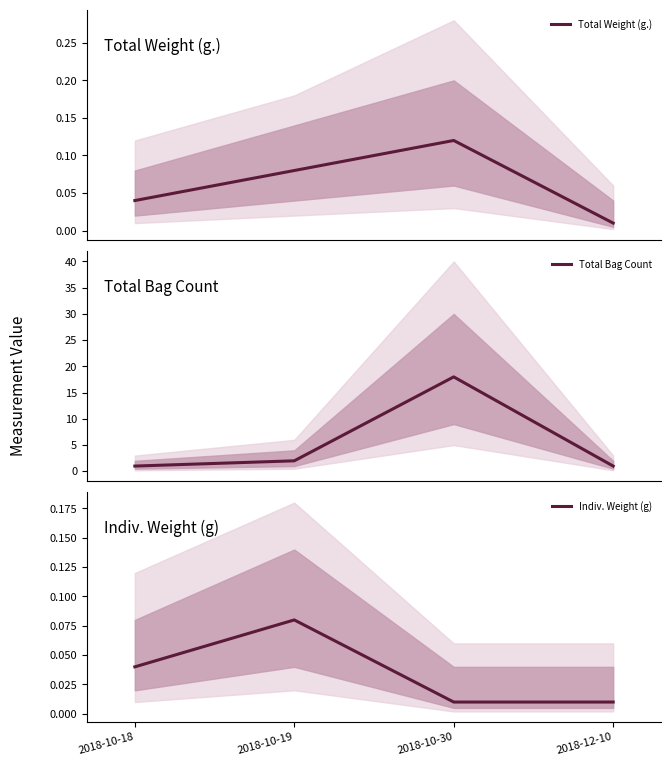

Reading right to left, what are all the values shown in this chart?

Total Weight (g.): 2018-12-10=0.0	2018-10-30=0.1	2018-10-19=0.1	2018-10-18=0.0
Total Bag Count: 2018-12-10=1.0	2018-10-30=18.0	2018-10-19=2.0	2018-10-18=1.0
Indiv. Weight (g): 2018-12-10=0.0	2018-10-30=0.0	2018-10-19=0.1	2018-10-18=0.0